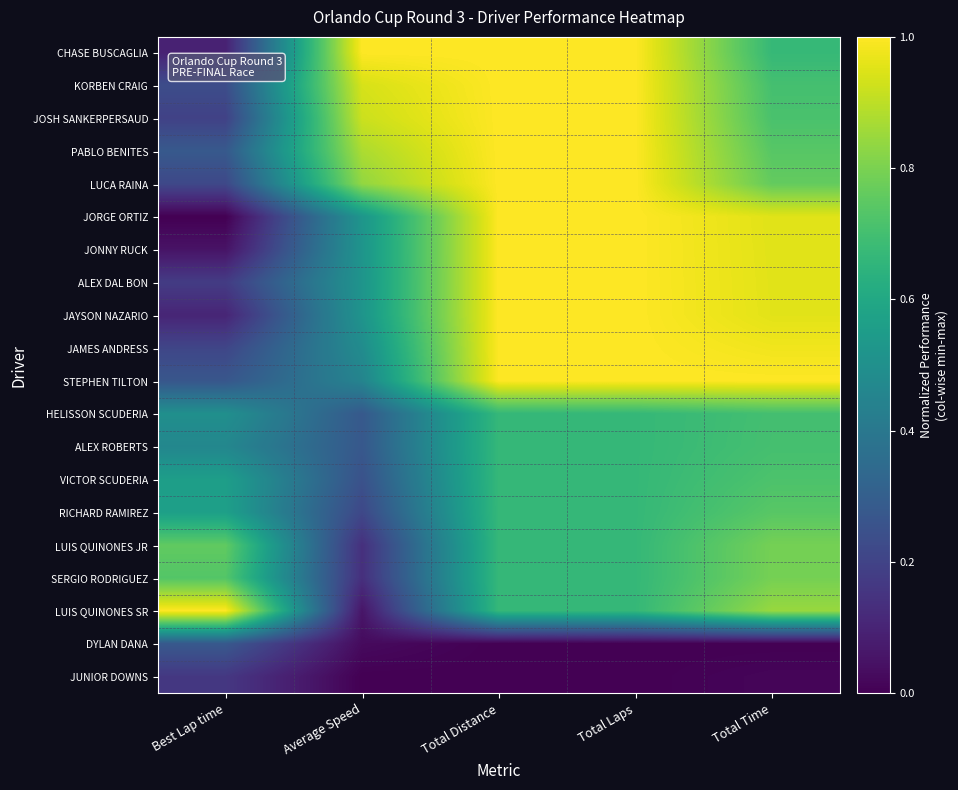

How many series are shown in this chart?

20